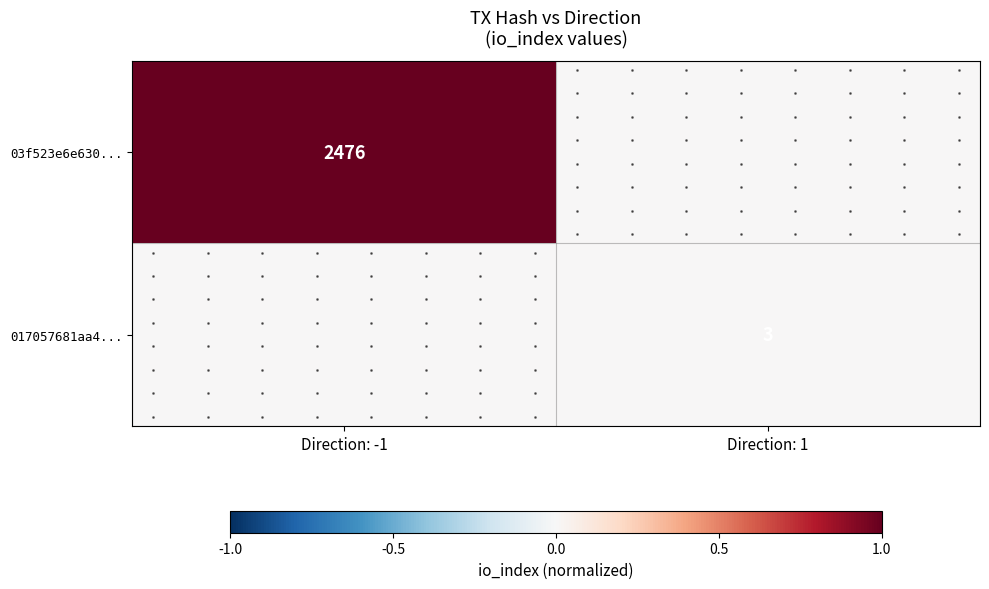

Which series changed the most between Direction: -1 and Direction: 1?

03f523e6e630...